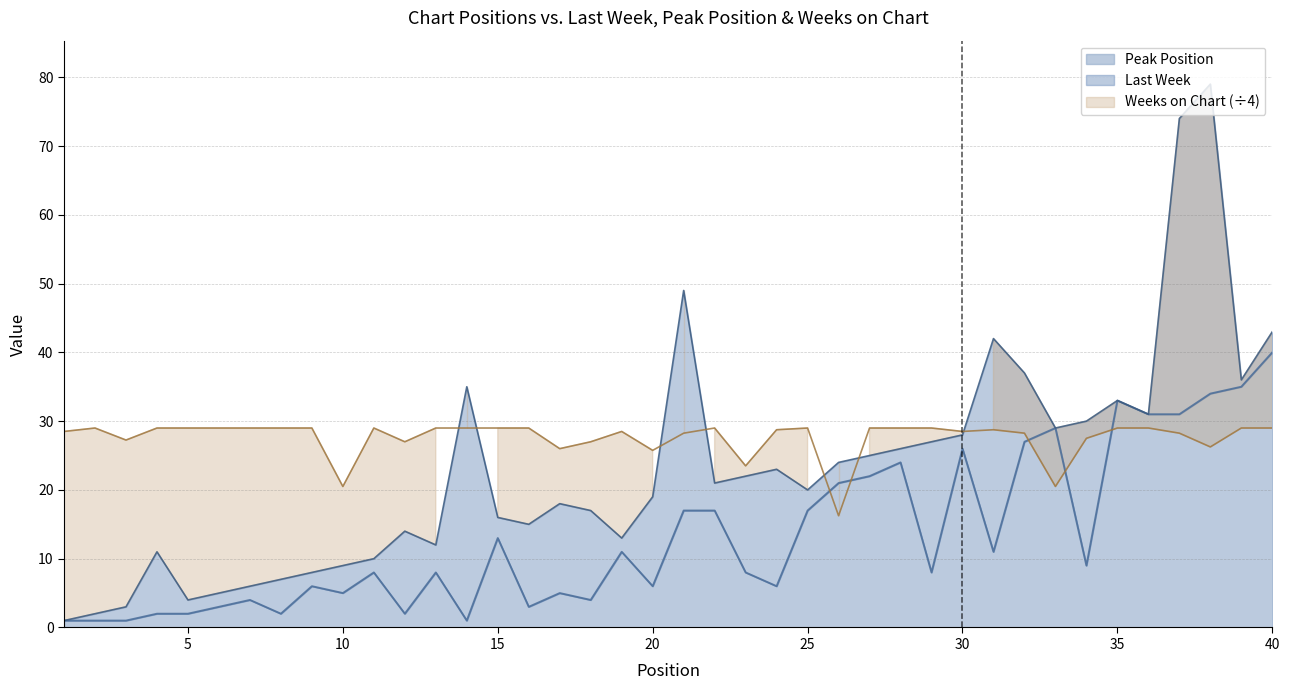

True or false: Peak Position and Last Week intersect in this chart.

False